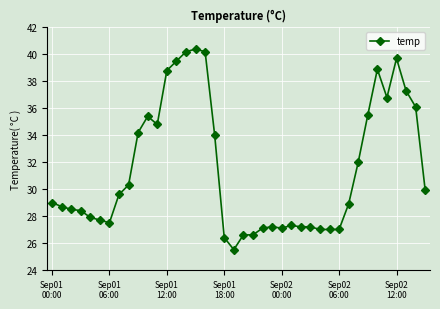

How many data points are less than 29?

20